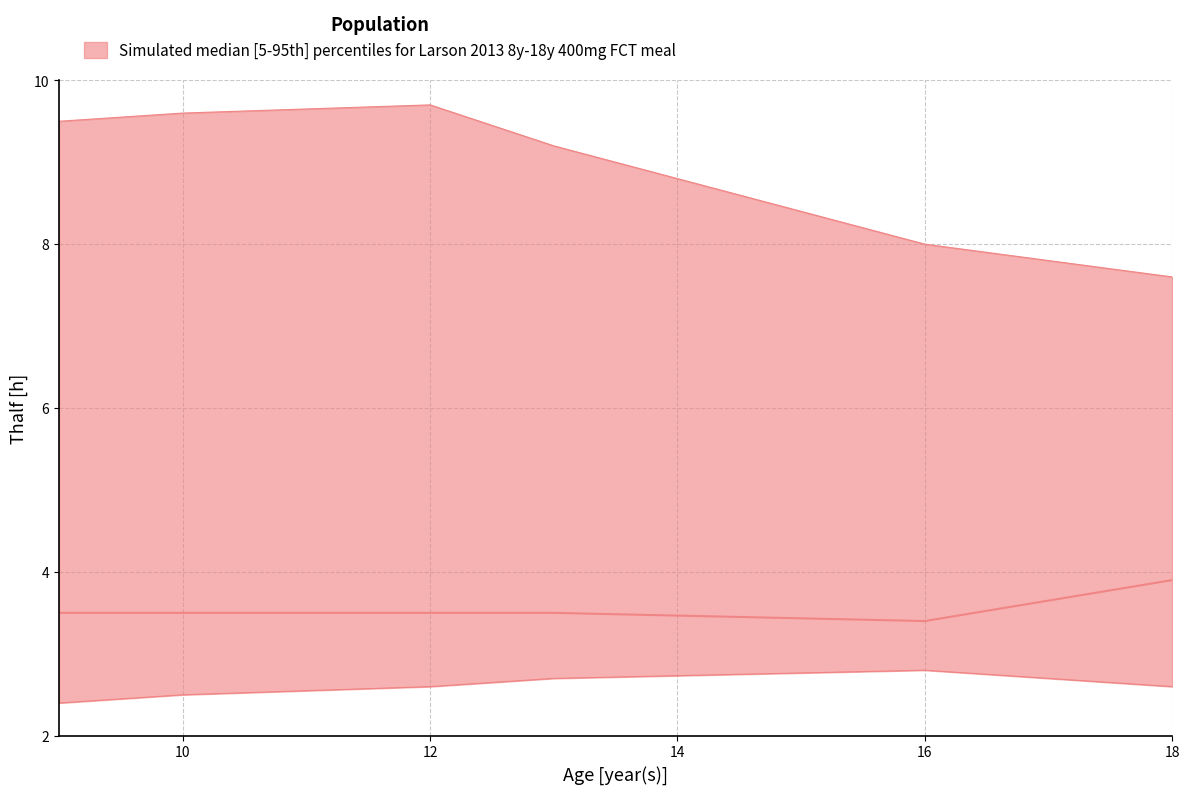

What is the greatest value displayed?

9.7